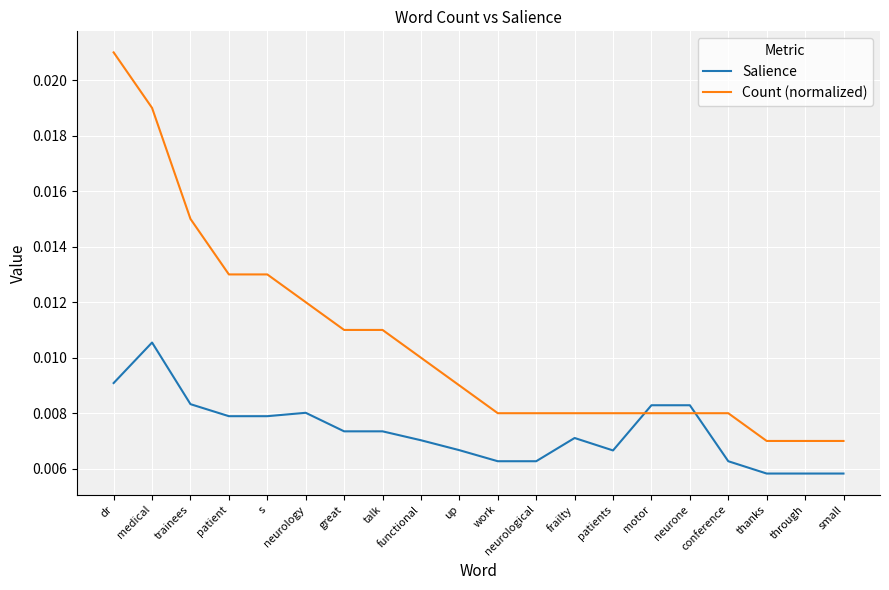

How many Salience values are between 0 and 1?

20